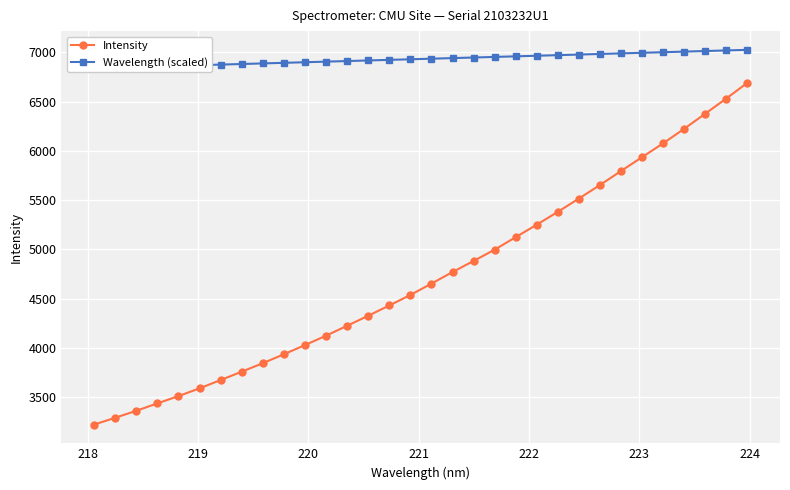

What is the lowest value of the Intensity series?

3221.9